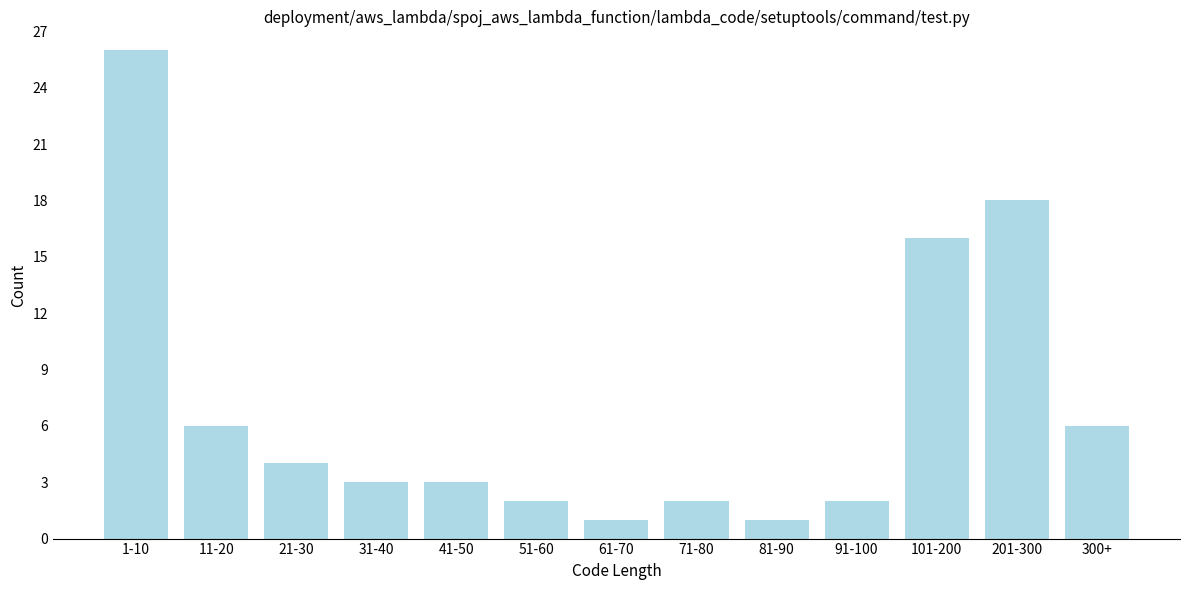

Reading left to right, extract all data points from this chart.

1-10=26	11-20=6	21-30=4	31-40=3	41-50=3	51-60=2	61-70=1	71-80=2	81-90=1	91-100=2	101-200=16	201-300=18	300+=6